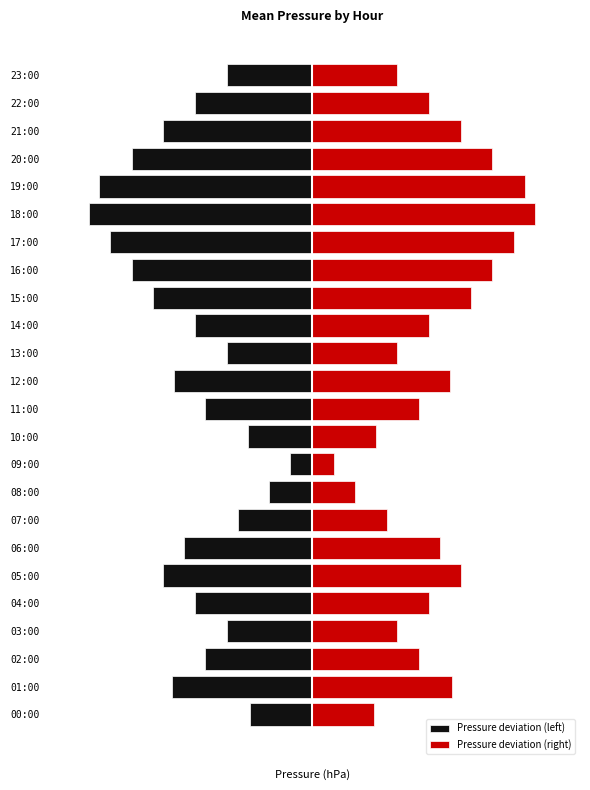

Rank the series at 01:00 from highest to lowest value.

Pressure deviation (right), Pressure deviation (left)